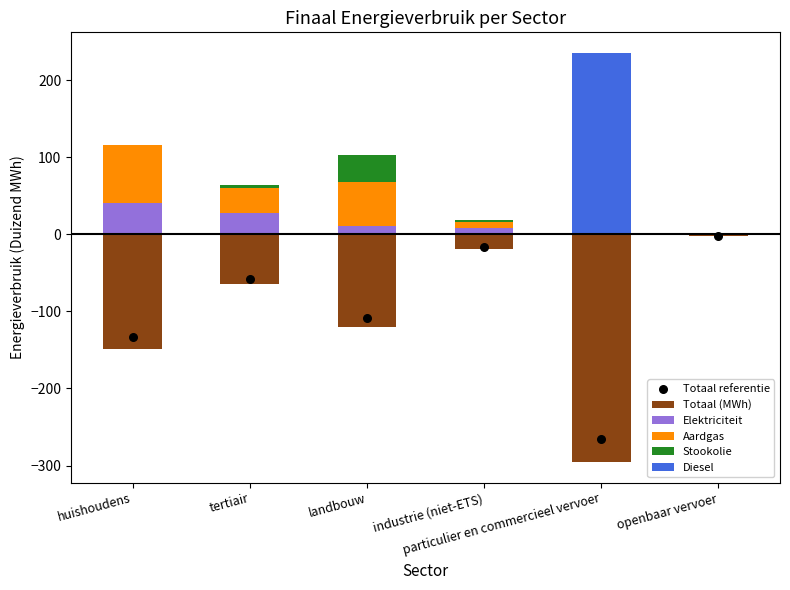

Which series has the widest spread of Y values?

Totaal (MWh)